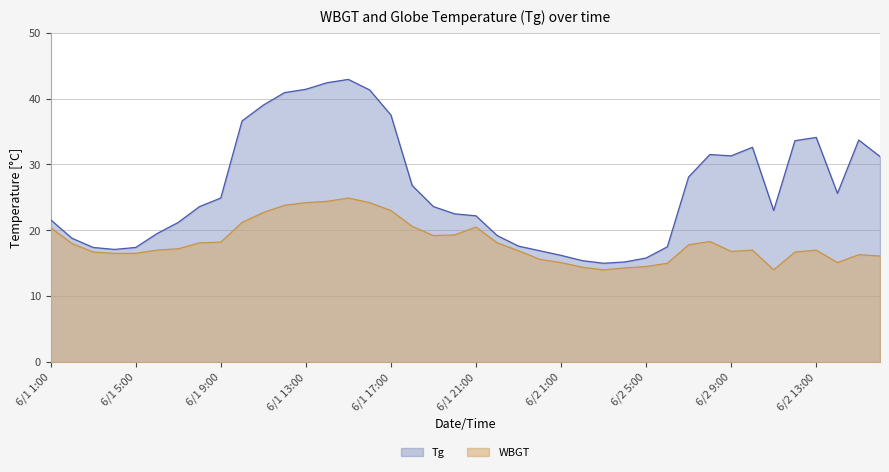

What is the greatest value displayed?

42.9